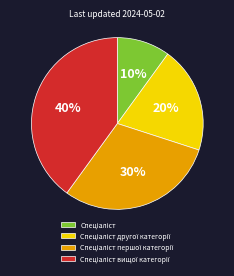

Is there a majority slice in this chart?

No